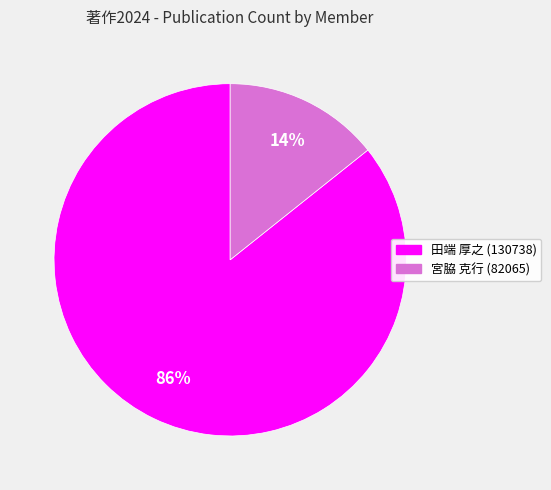

Is there any slice that represents more than half of the pie?

Yes